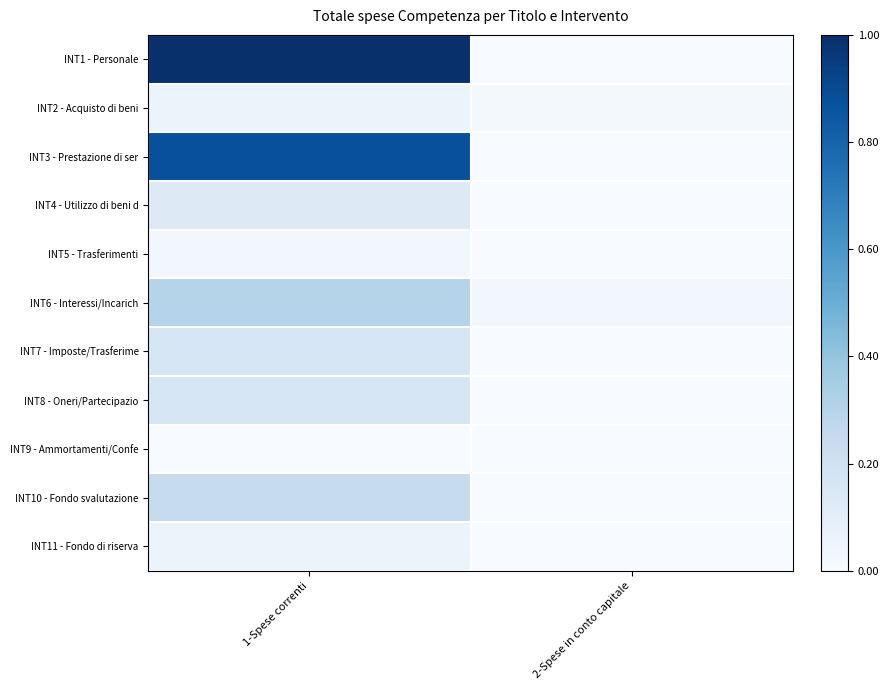

Between 1-Spese correnti and 2-Spese in conto capitale, which series saw the biggest shift?

INT1 - Personale